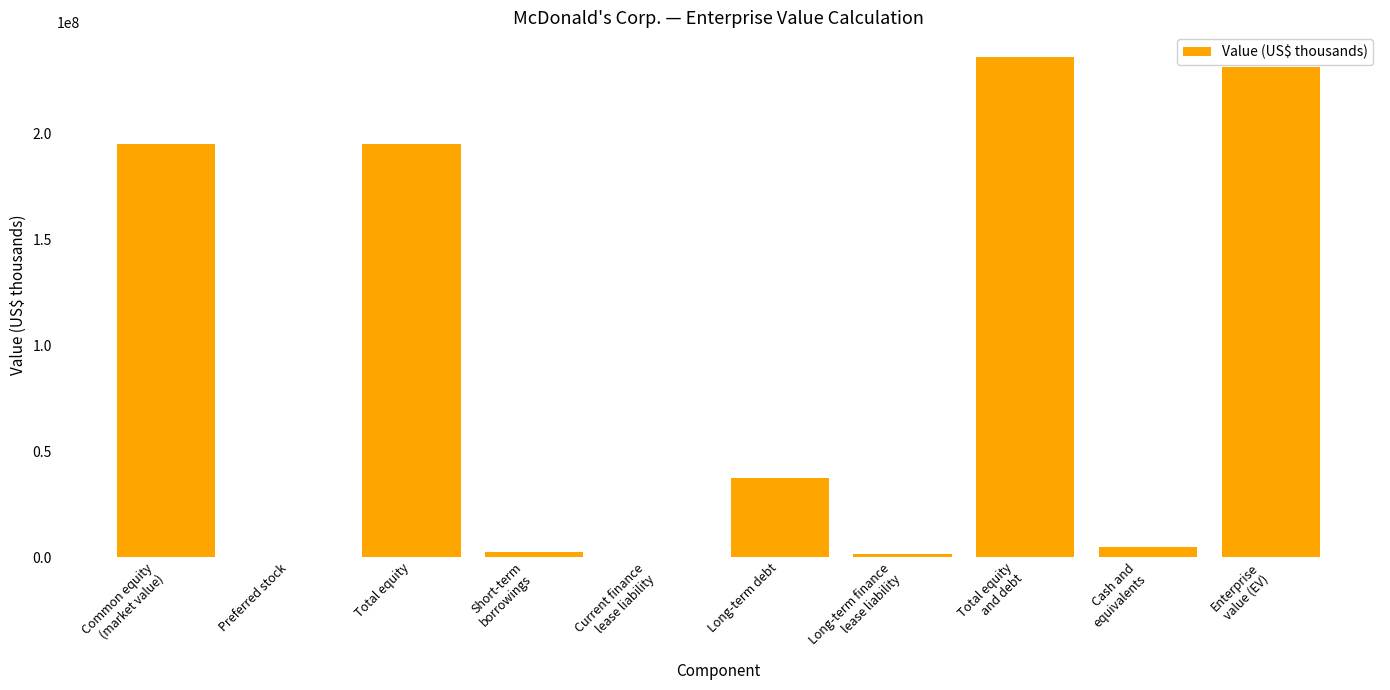

What is the sum of the values at Current finance
lease liability and Total equity
and debt?

236151258